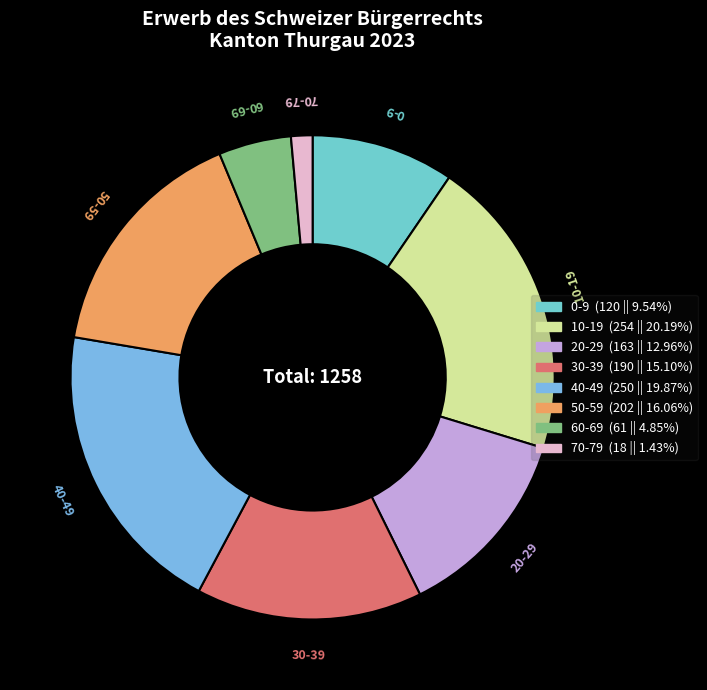

Do 30-39 and 40-49 together represent more than half of the pie?

No